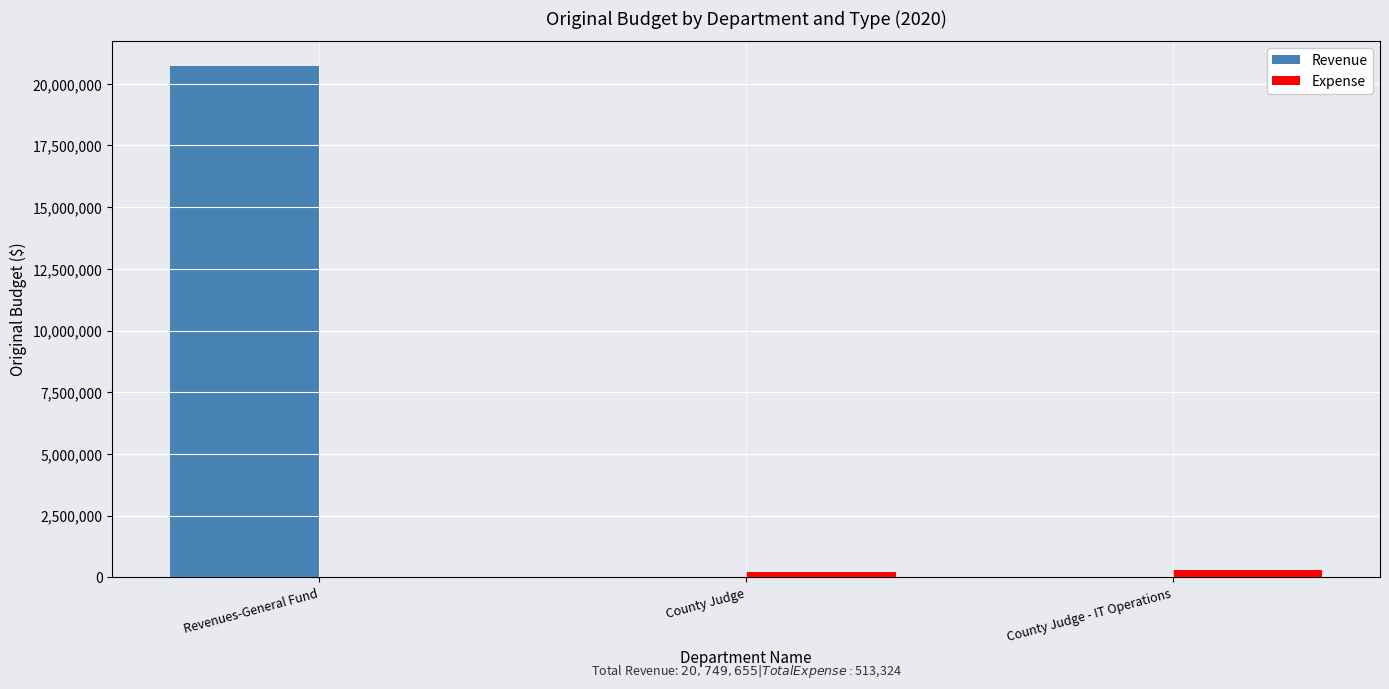

Which series changed the most between Revenues-General Fund and County Judge?

Revenue